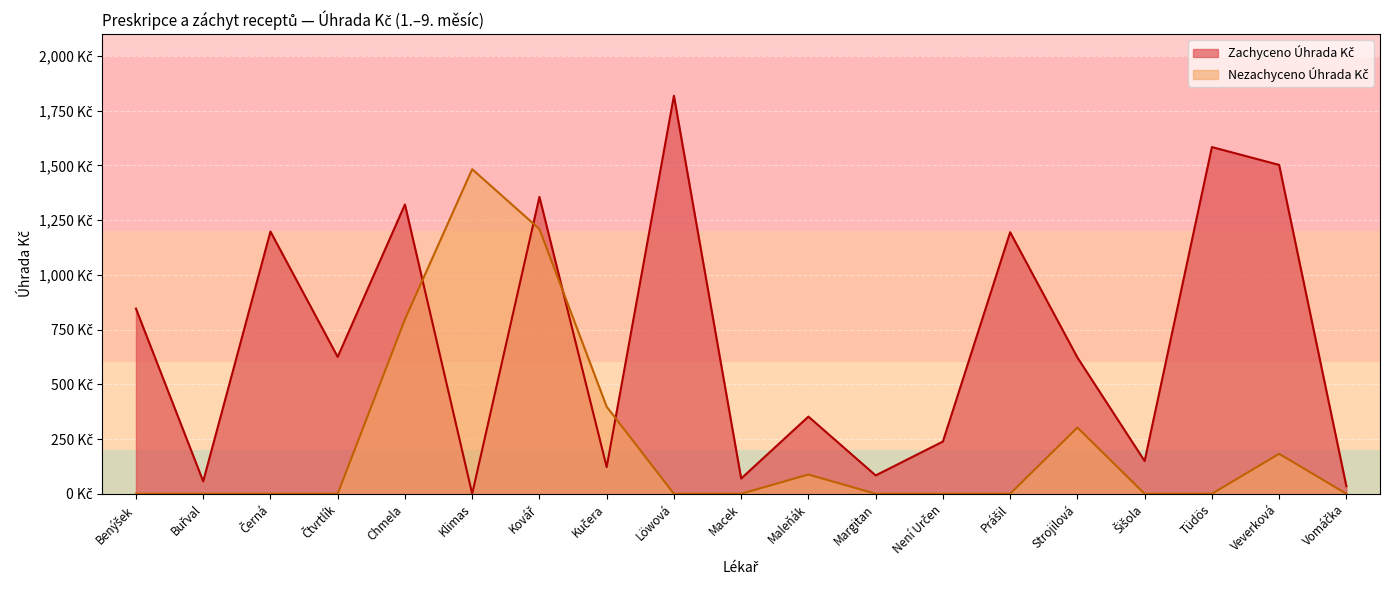

Which series ends up on top after the final intersection of Nezachyceno Úhrada Kč and Zachyceno Úhrada Kč?

Zachyceno Úhrada Kč